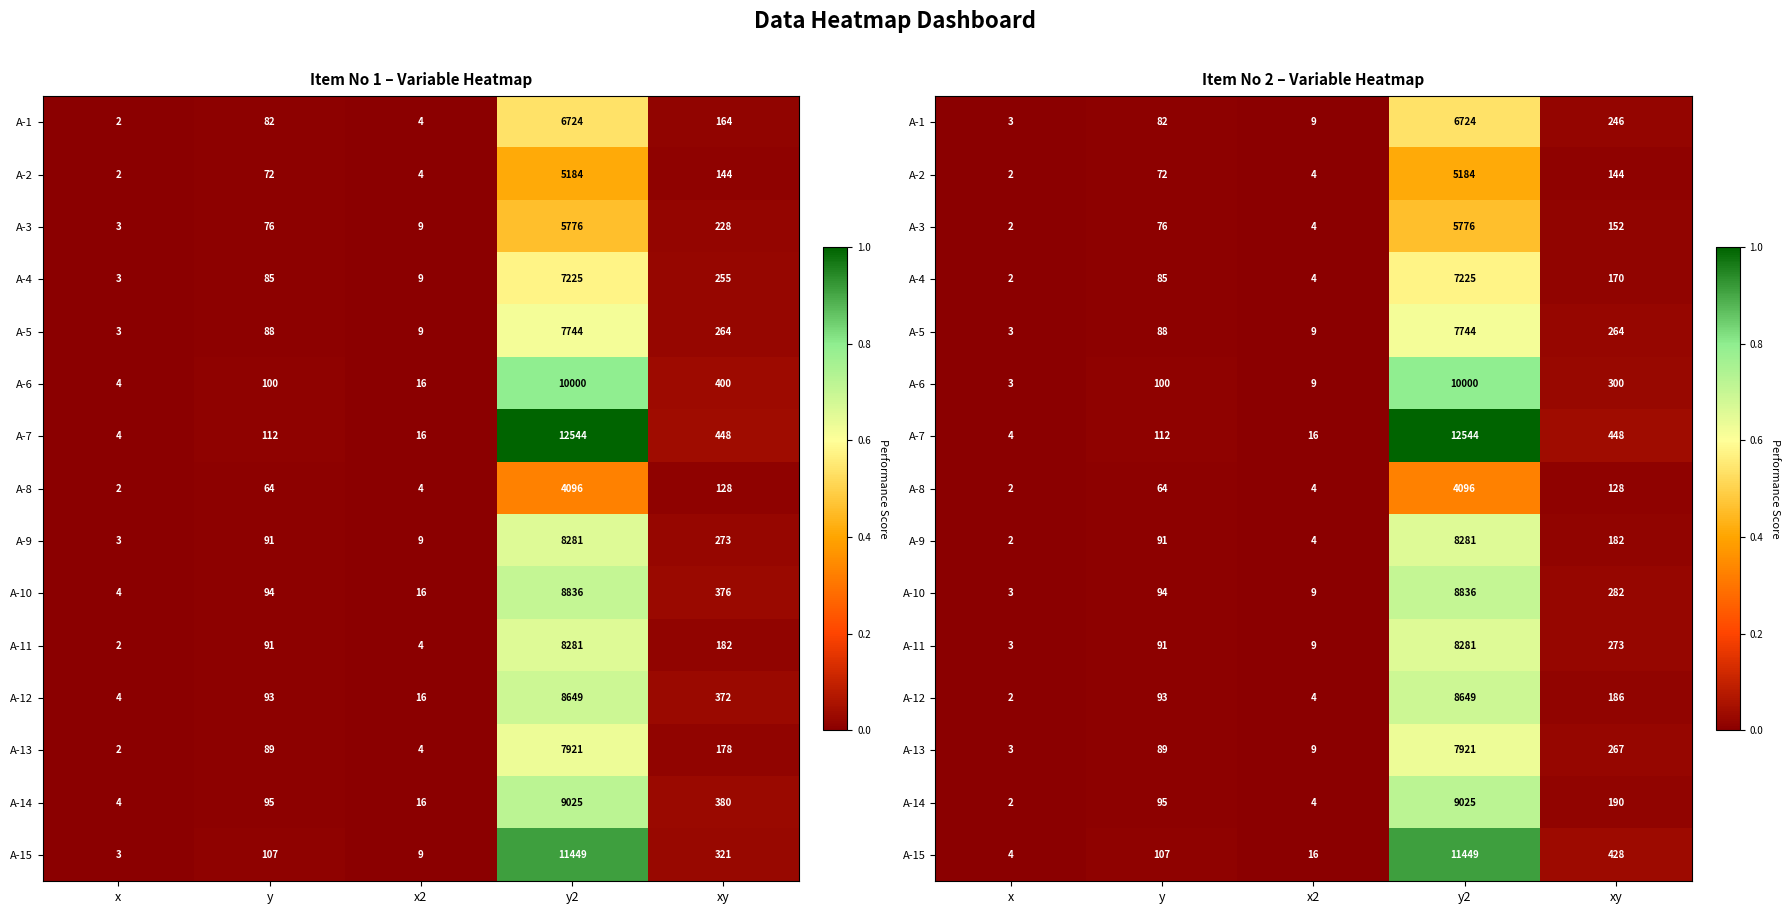

The value of A-7 at y is 112. True or false?

True